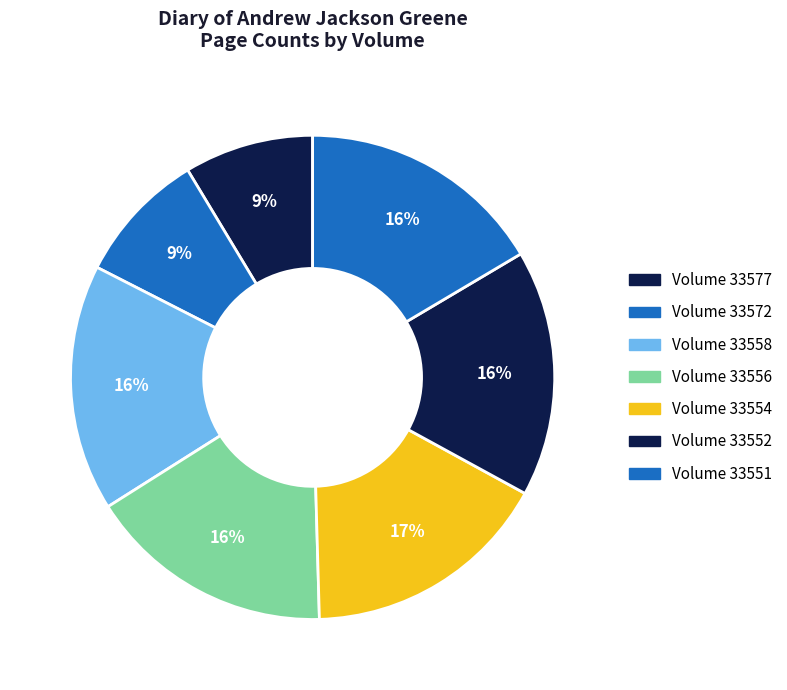

Count the number of slices in the pie.

7